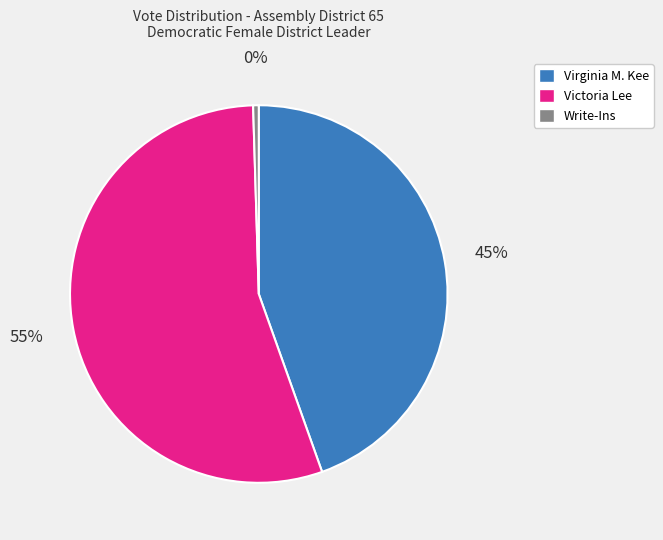

Is there a majority slice in this chart?

Yes